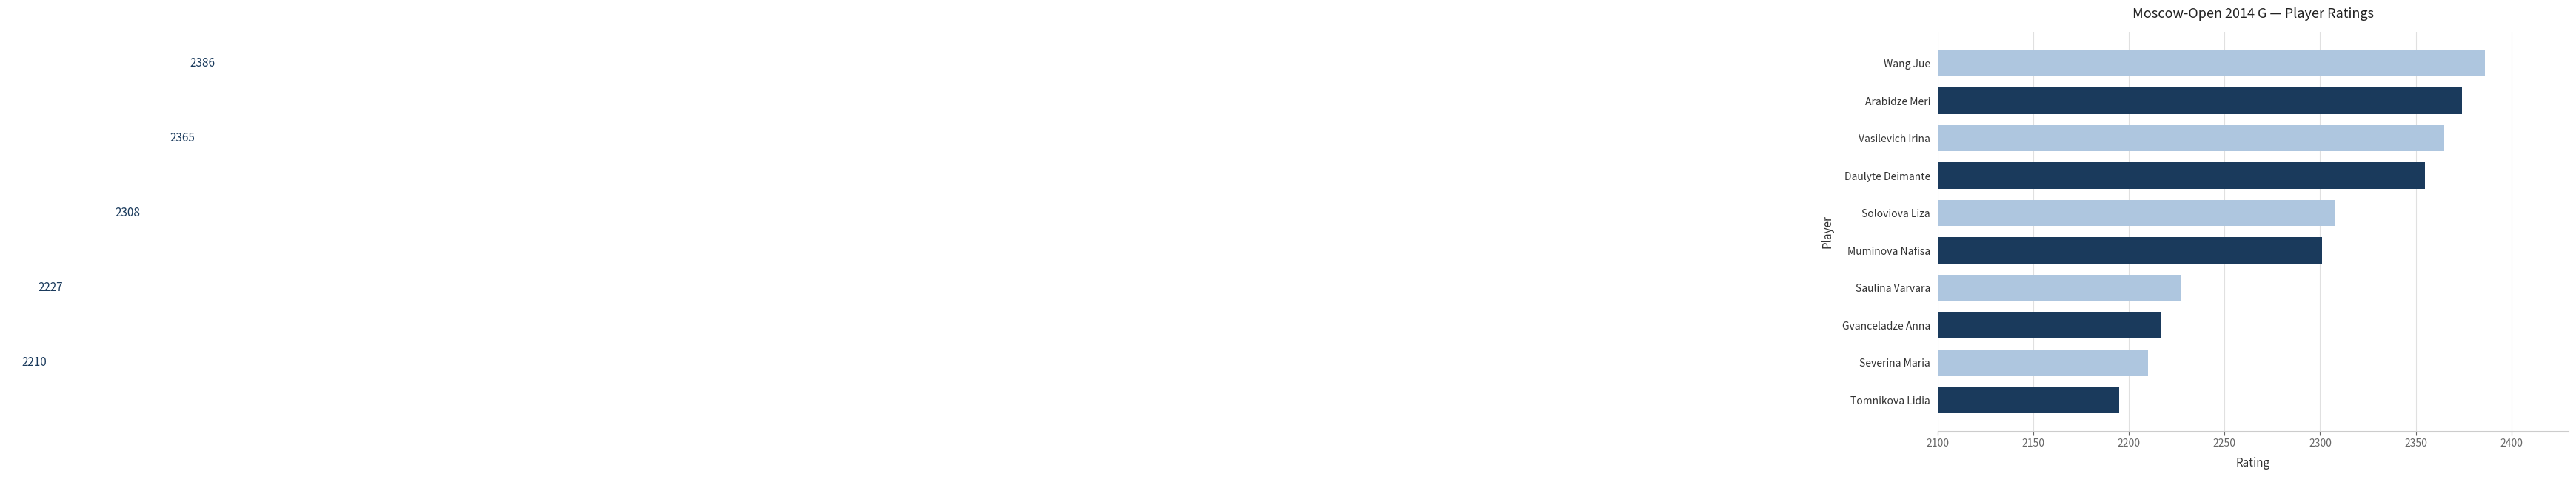

What is the average value?

2294